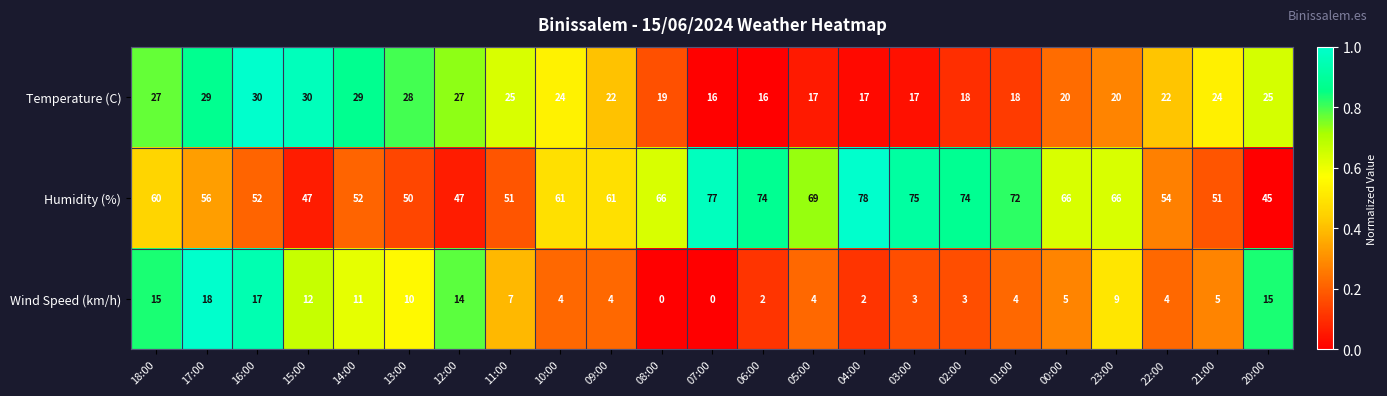

How many categories are shown in the chart?

23